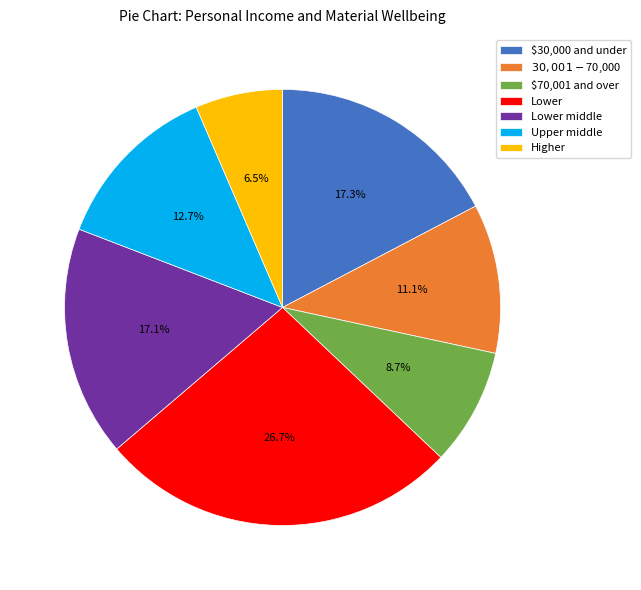

True or false: $30,000 and under accounts for 17% of the total.

True